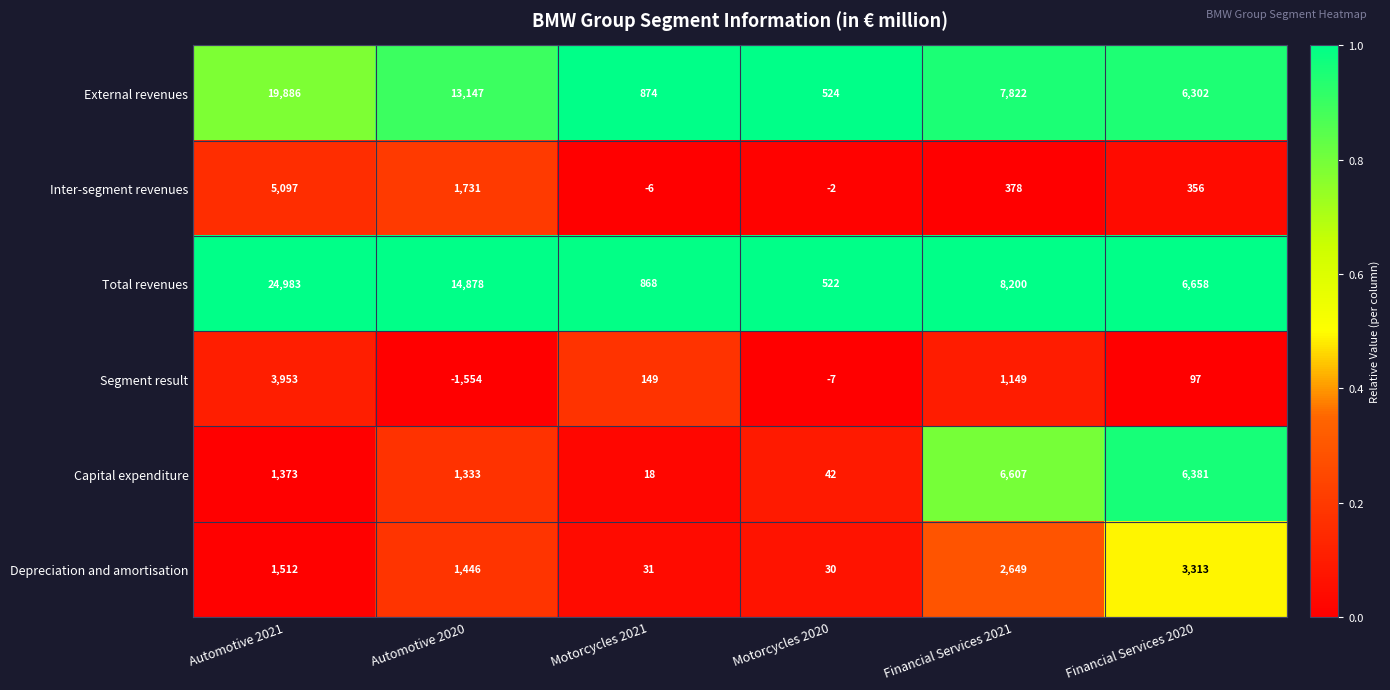

How many data points does each series have?

6